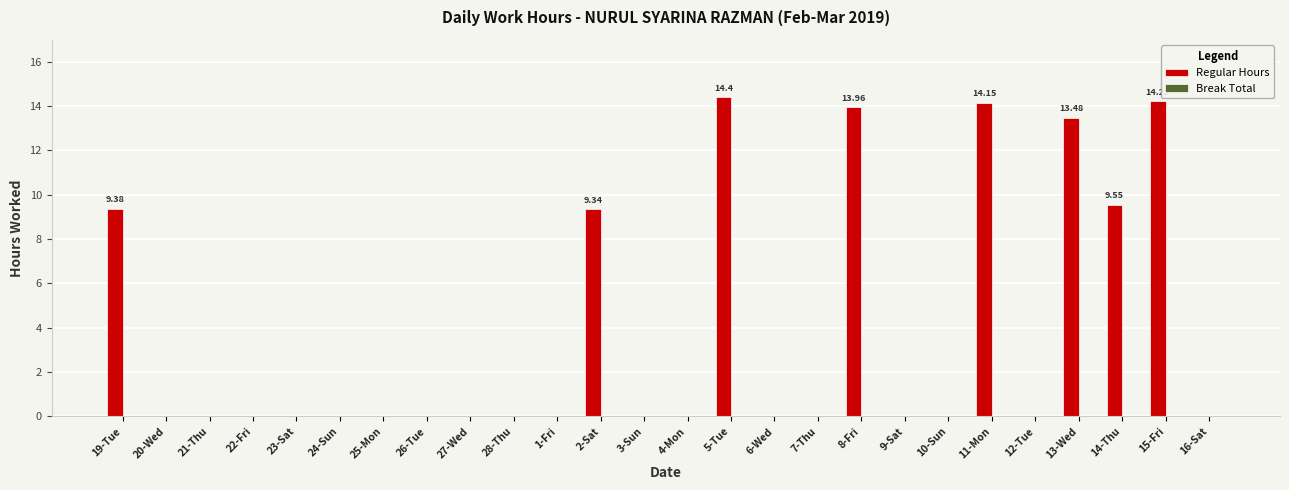

Which has a higher value, 3-Sun or 8-Fri?

8-Fri